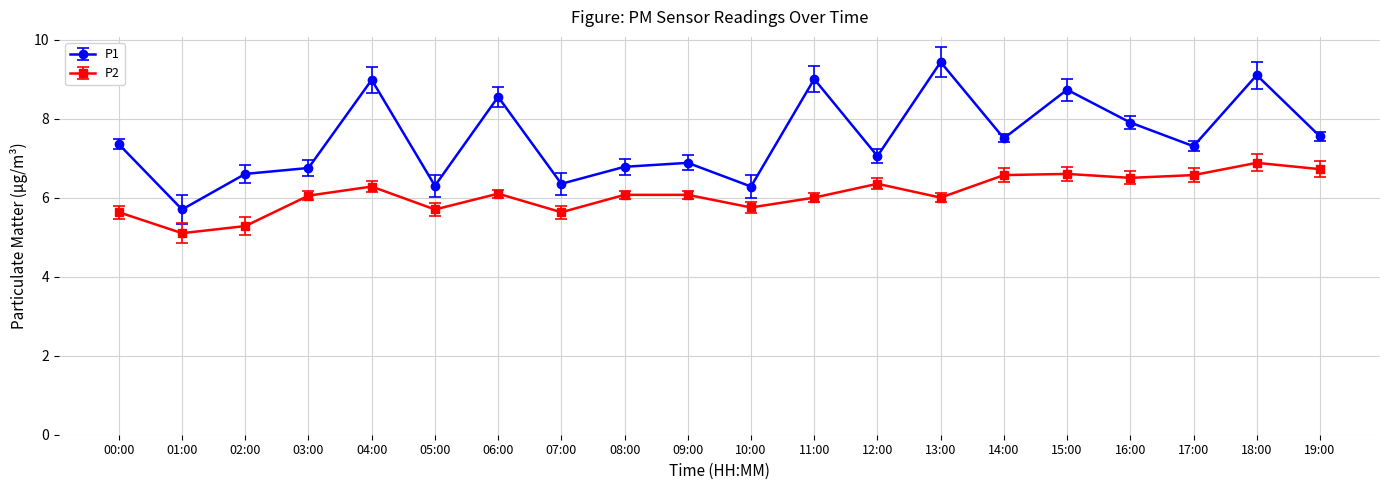

Which series has the largest range (max minus min)?

P1